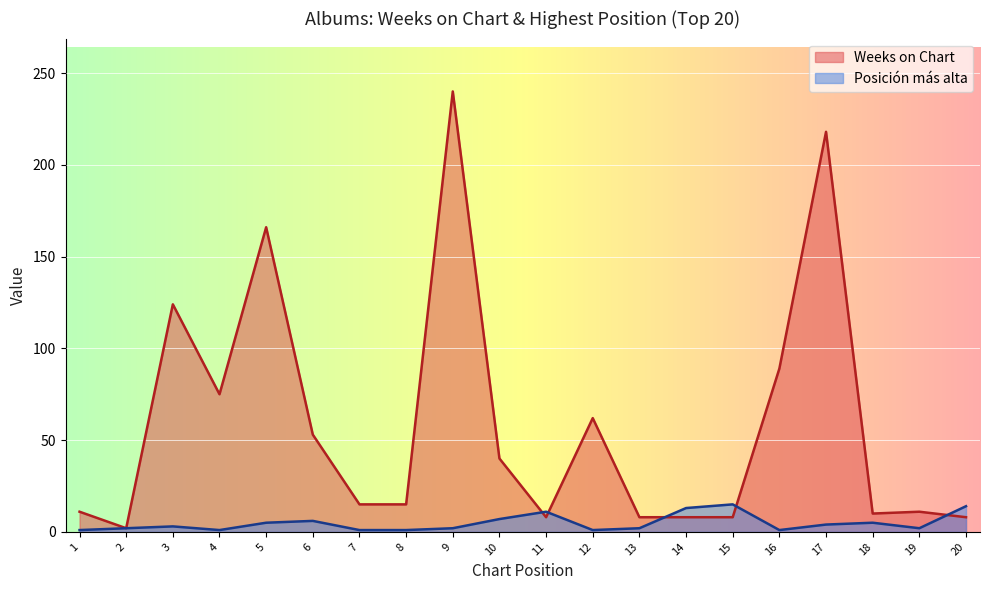

True or false: Weeks on Chart and Posicion mas alta cross at least once.

True